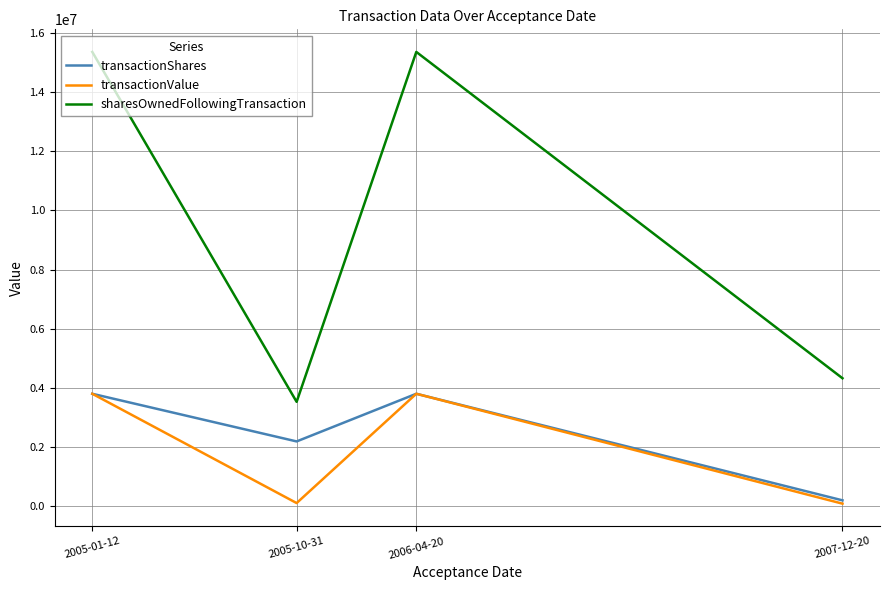

What are all the series names shown in the legend?

transactionShares, transactionValue, sharesOwnedFollowingTransaction